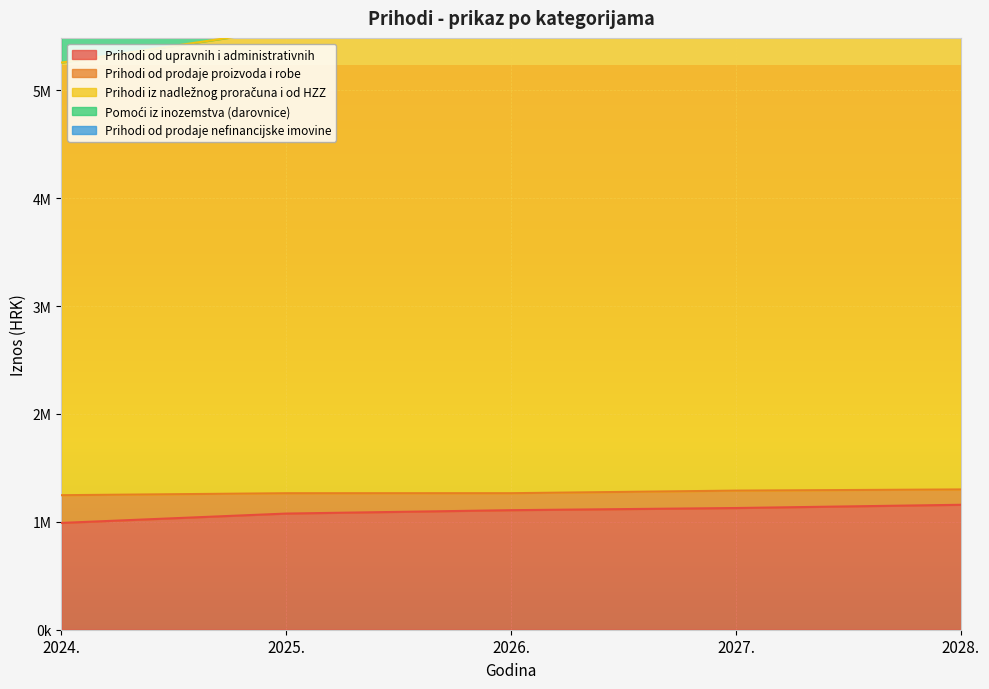

What is the value of the Pomoći iz inozemstva (darovnice) point at the 3rd from the left?

182500.0